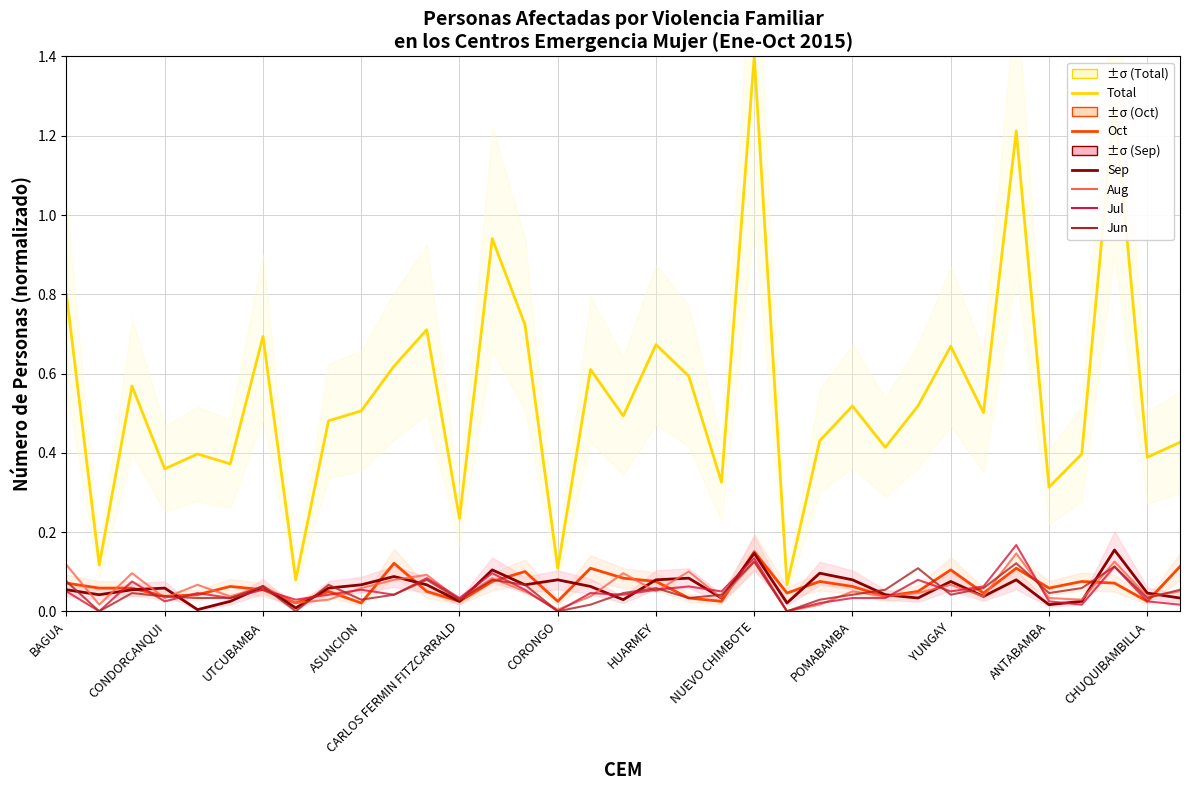

What is the greatest value displayed?

1.4